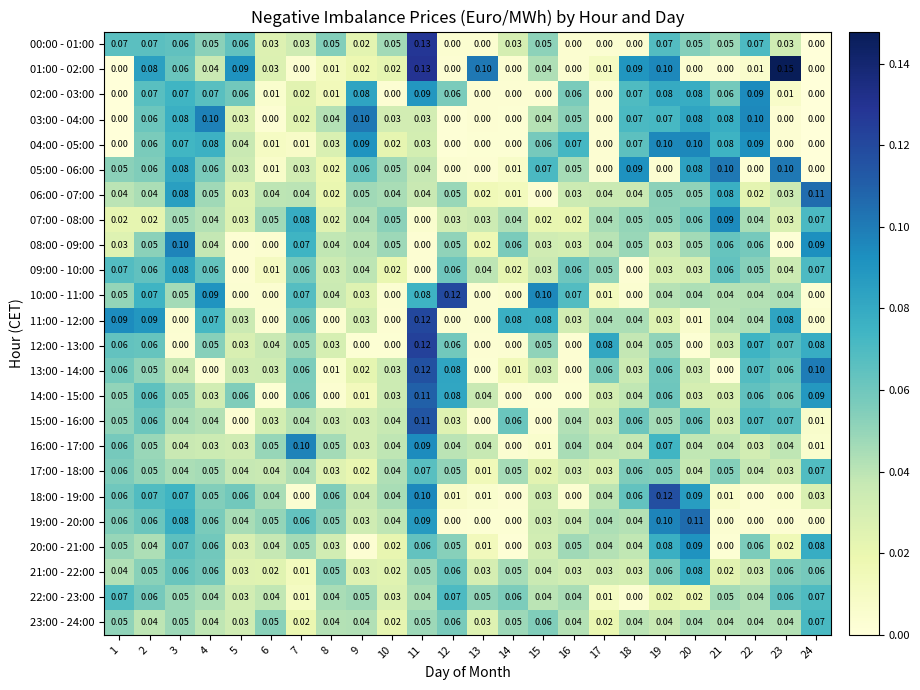

Is the value of 14:00 - 15:00 at 11 greater than the value of 08:00 - 09:00 at 8?

Yes